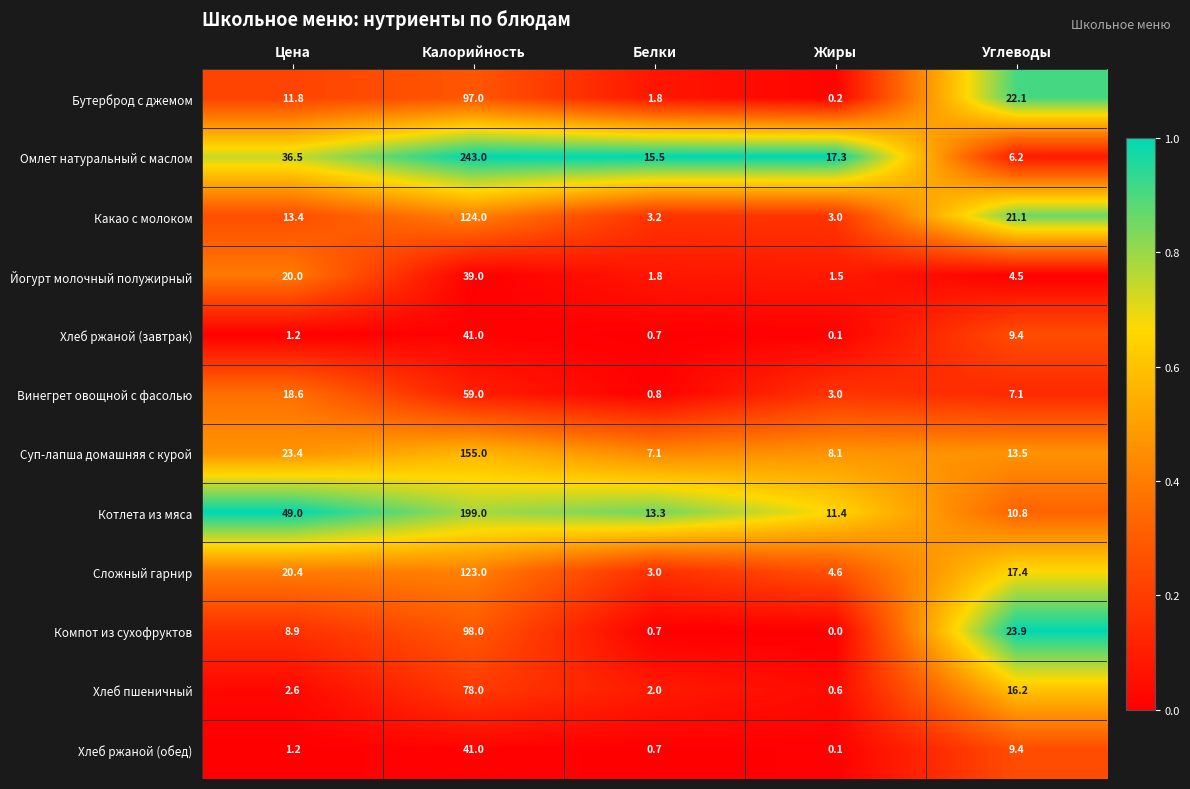

The Хлеб пшеничный series shows 0.6 at Жиры. True or false?

True